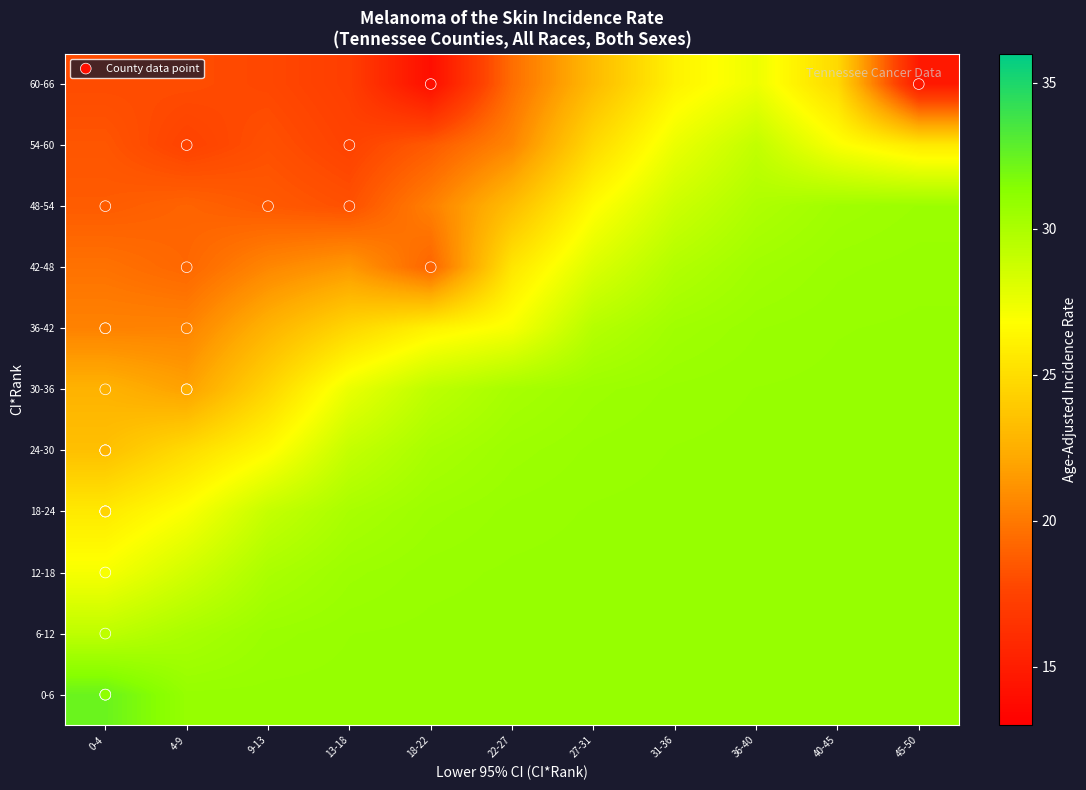

At how many categories does at least one series exceed 27?

3